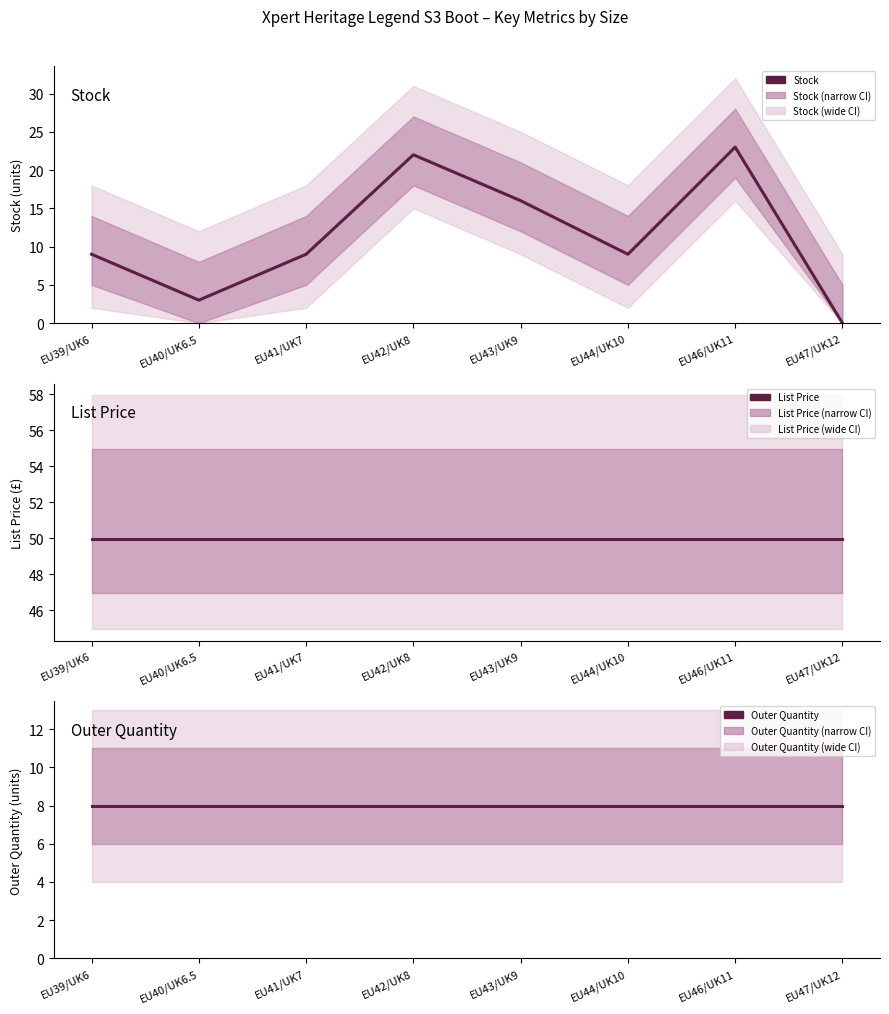

What is the value of the Outer Quantity point at the 6th from the left?

8.0